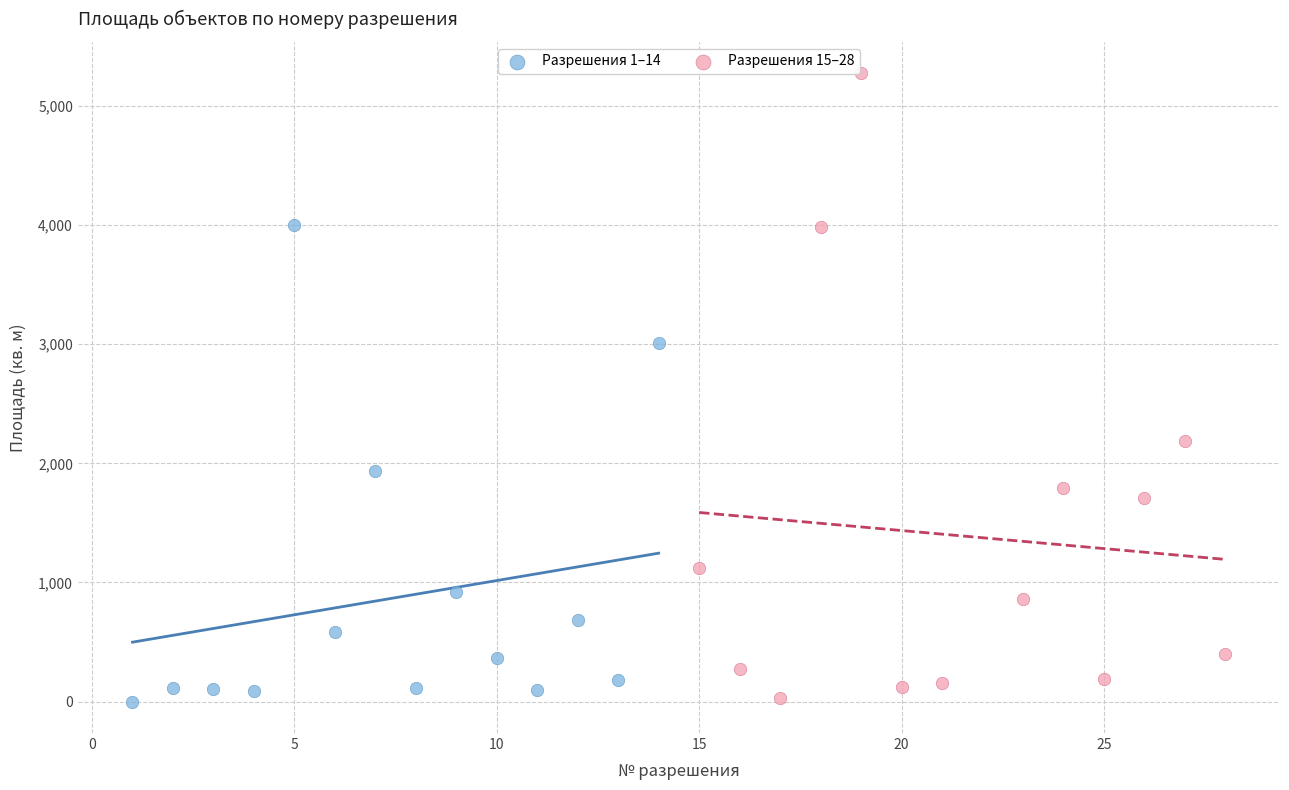

Which series has the largest Y range (max minus min)?

Разрешения 15–28